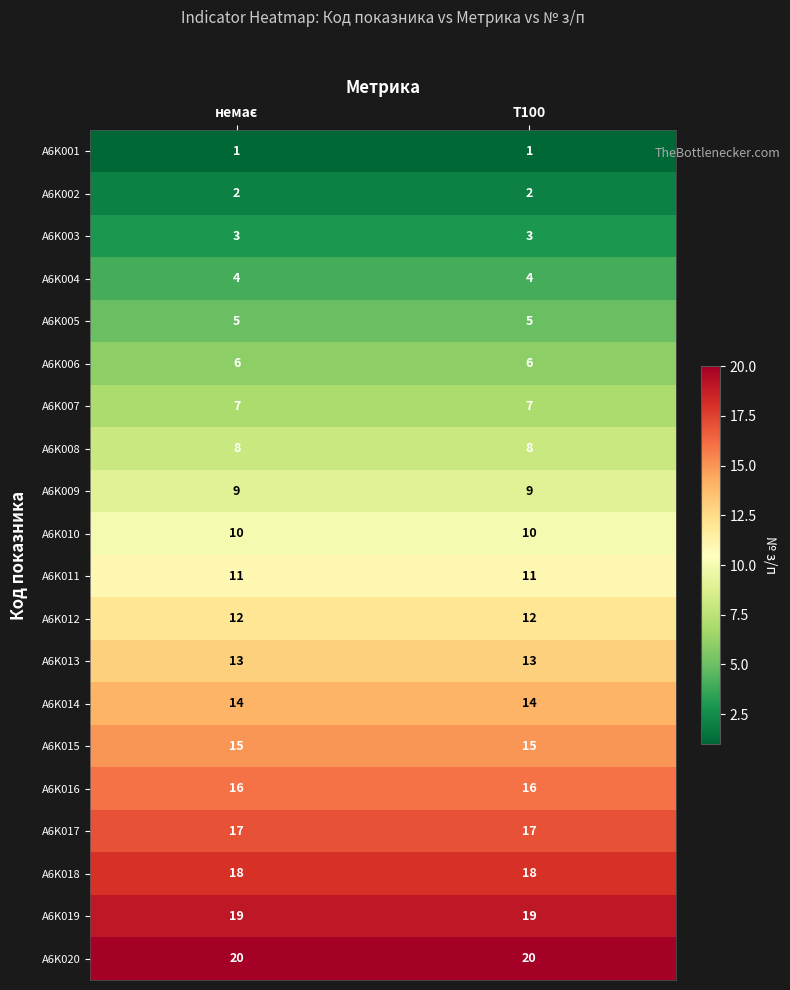

The A6K020 series shows 8 at T100. True or false?

False